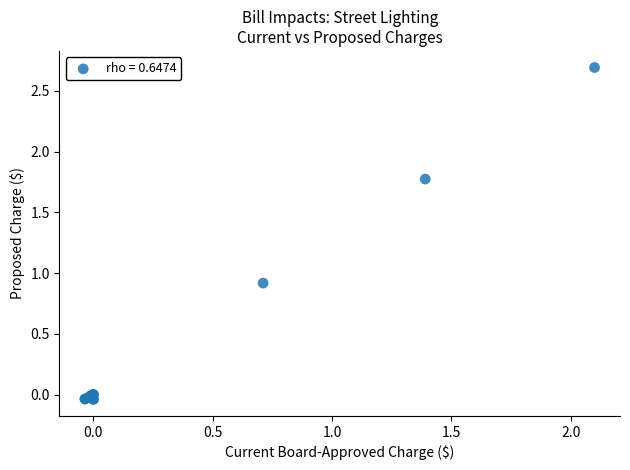

What Y value in the scatter plot is closest to 1?

0.9